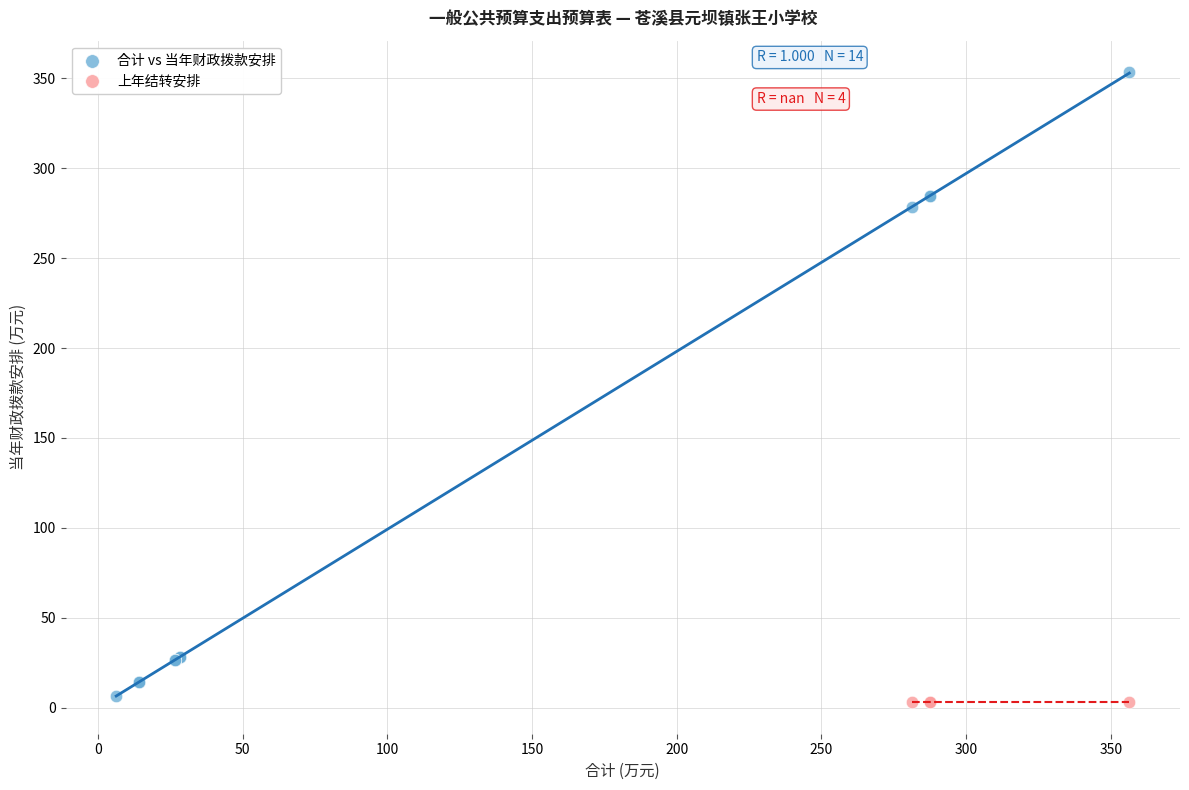

Which series contains the highest Y value?

合计 vs 当年财政拨款安排